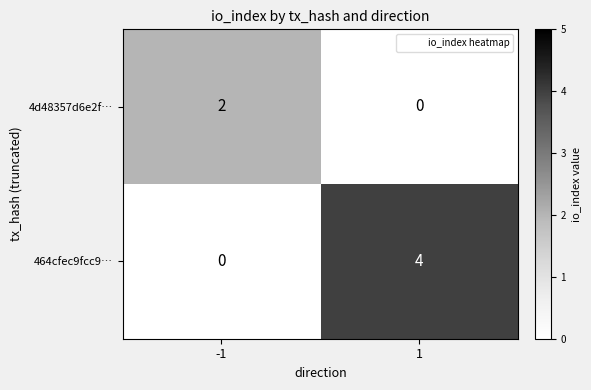

Is it true that 464cfec9fcc9… equals 4 at 1?

True